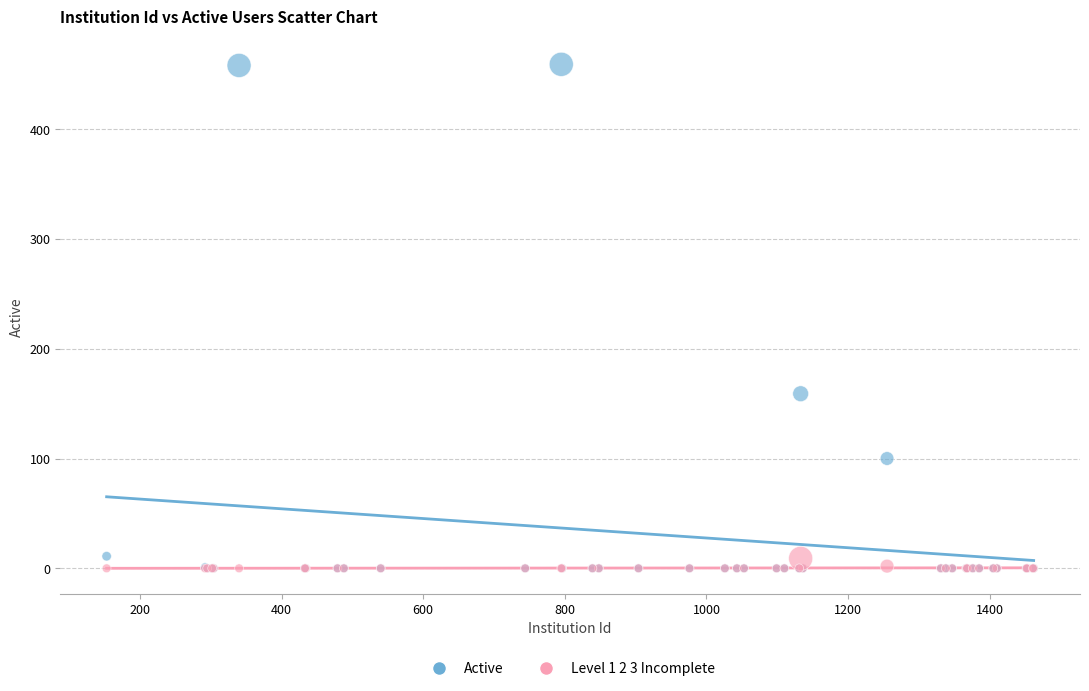

Across all series, what Y value is closest to 229?

159